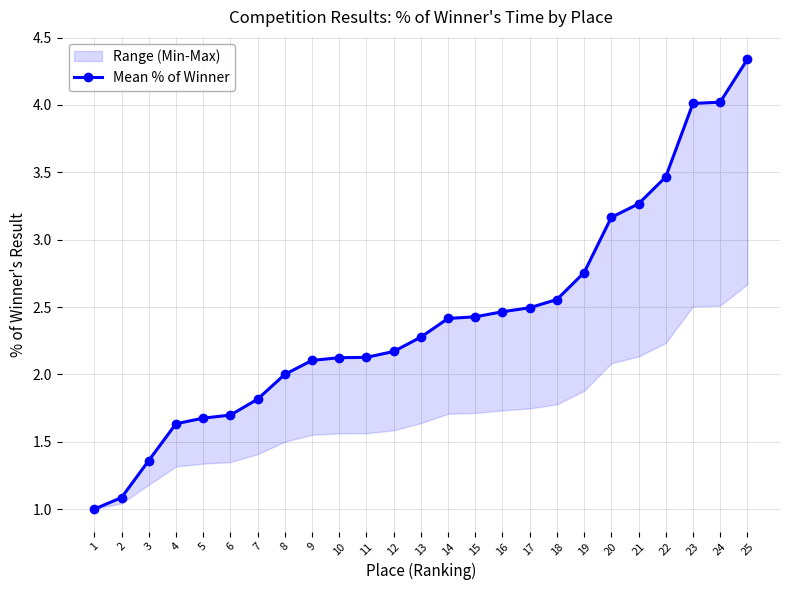

Which category has the lowest value across all series?

1